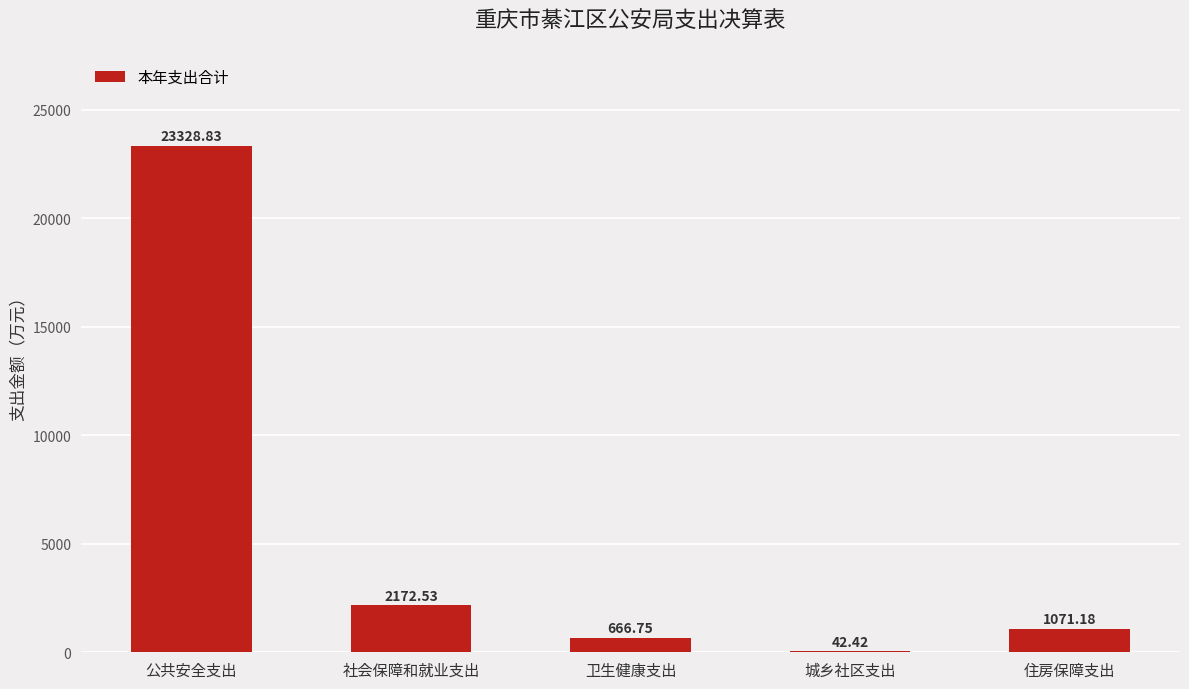

Which has a higher value, 社会保障和就业支出 or 城乡社区支出?

社会保障和就业支出